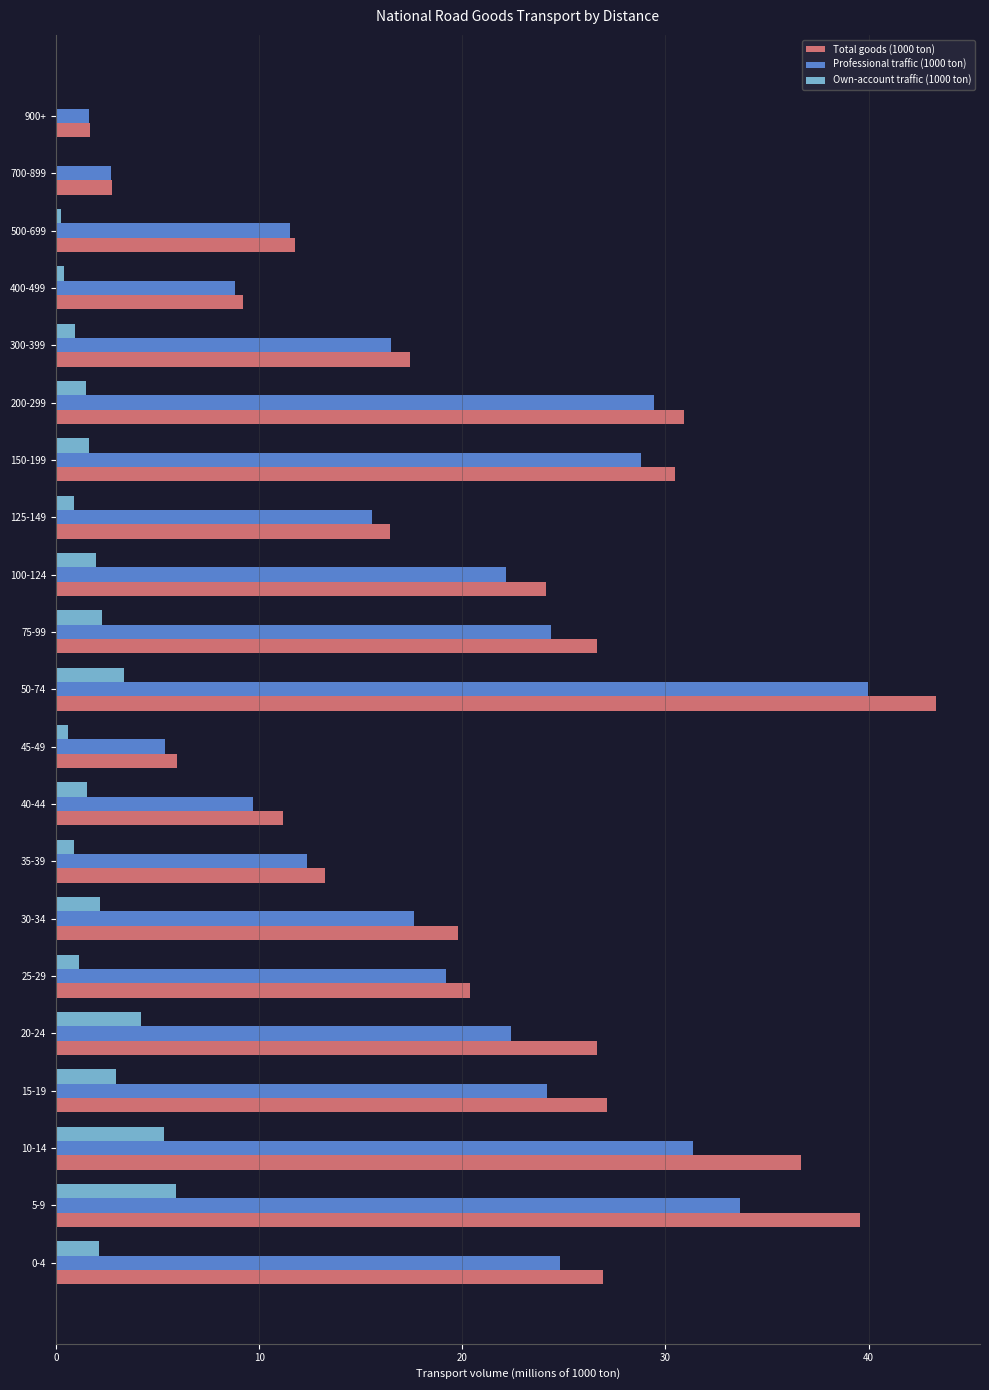

What is the sum of all Professional traffic (1000 ton) values?

402.1